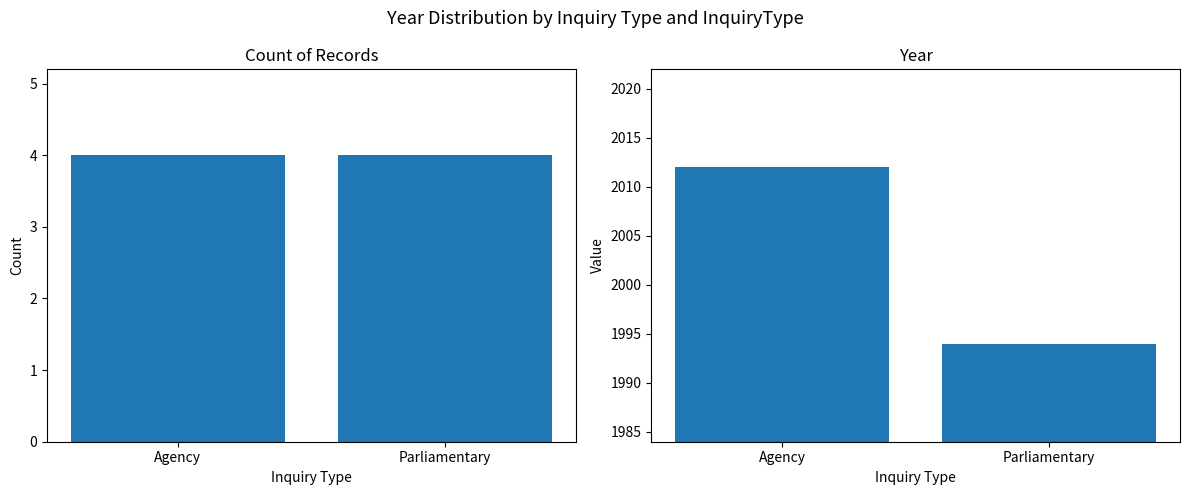

What is the value of the Count bar at the 1st from the left?

4